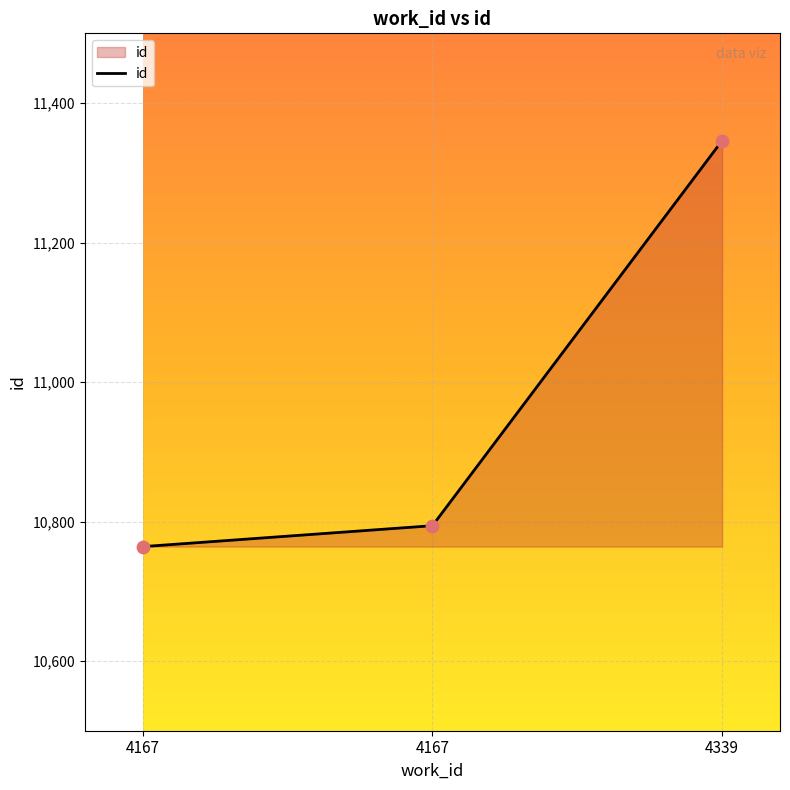

How many values are below 10794?

1